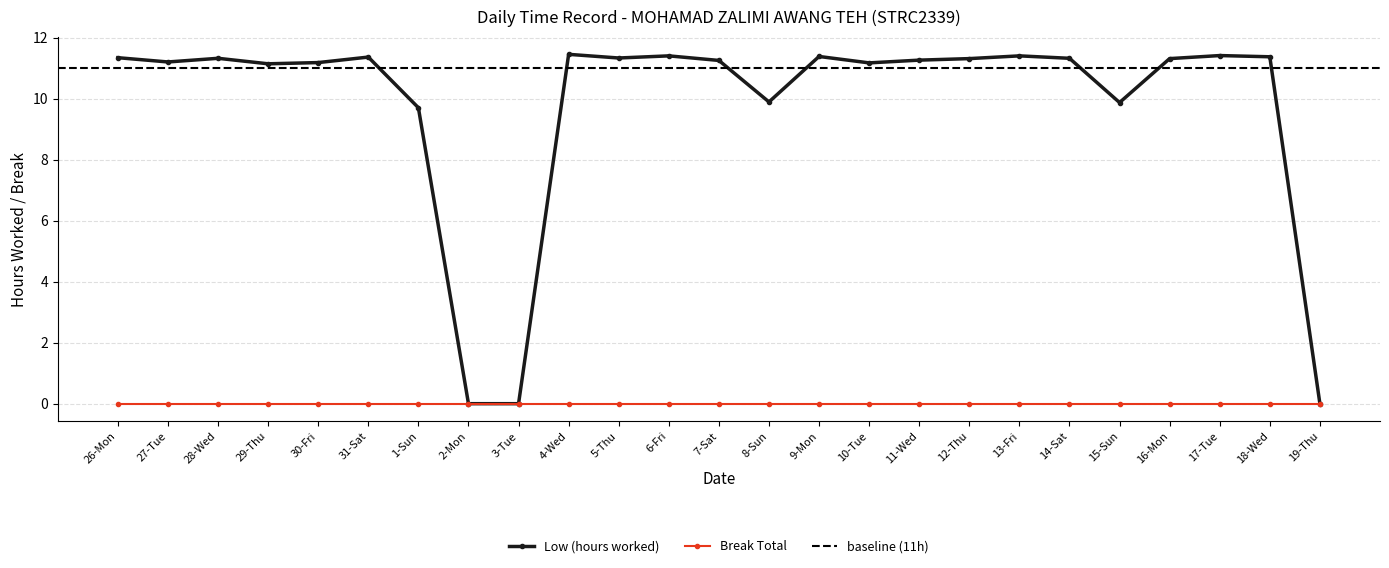

What is the label of the 5th point from the left?

30-Fri